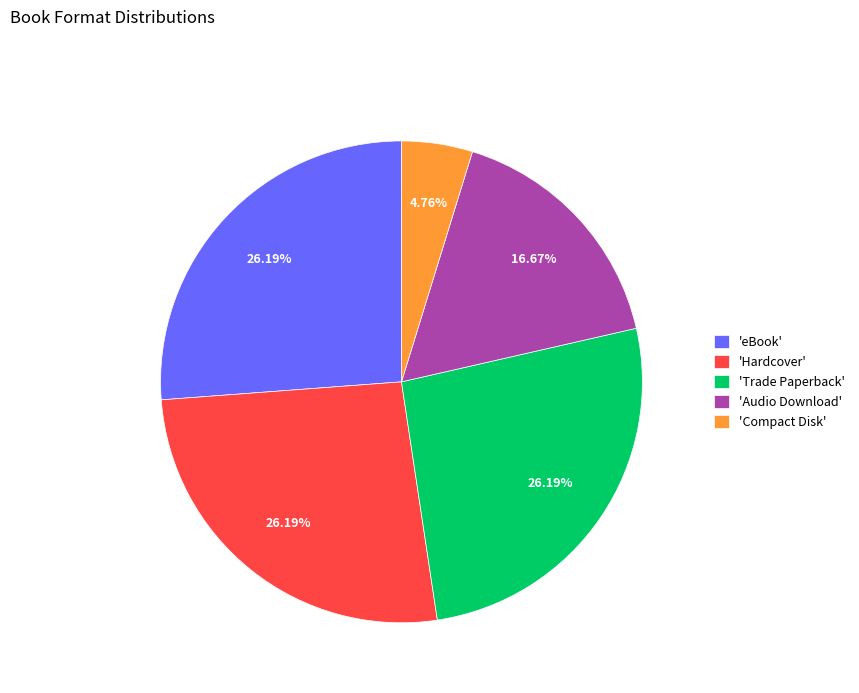

Is 'Hardcover' the majority of the pie?

No